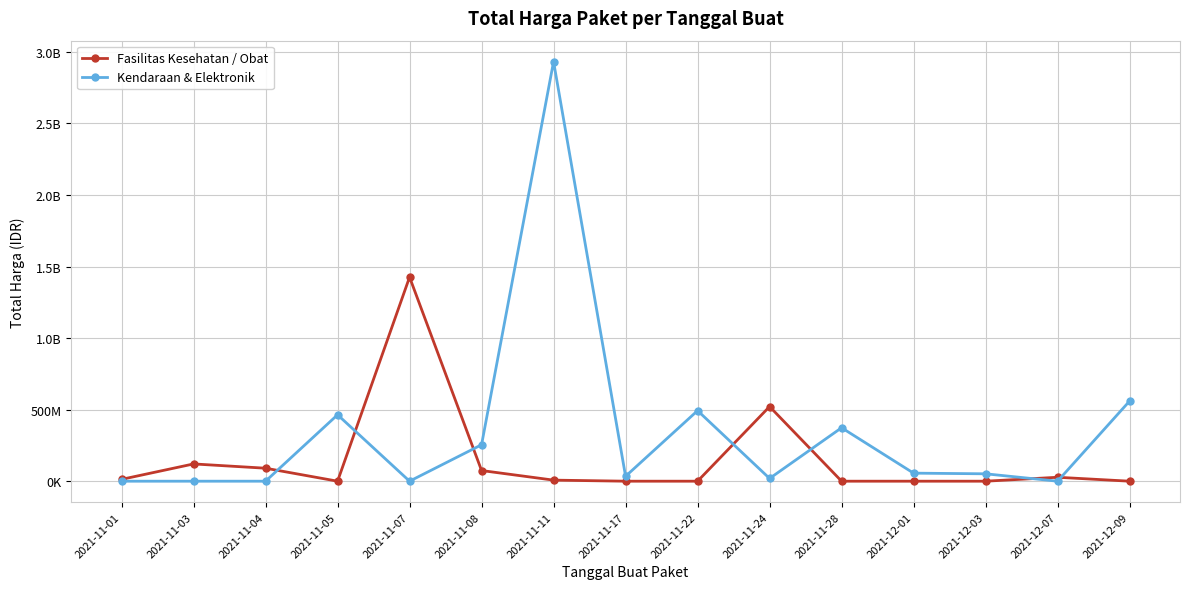

What is the highest value of the Kendaraan & Elektronik series?

2931562000